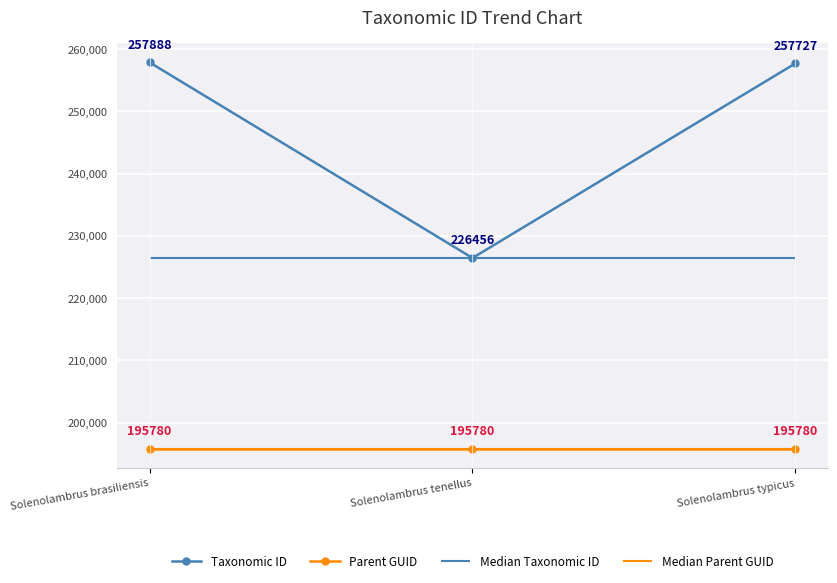

What is the minimum value for Taxonomic ID?

226456